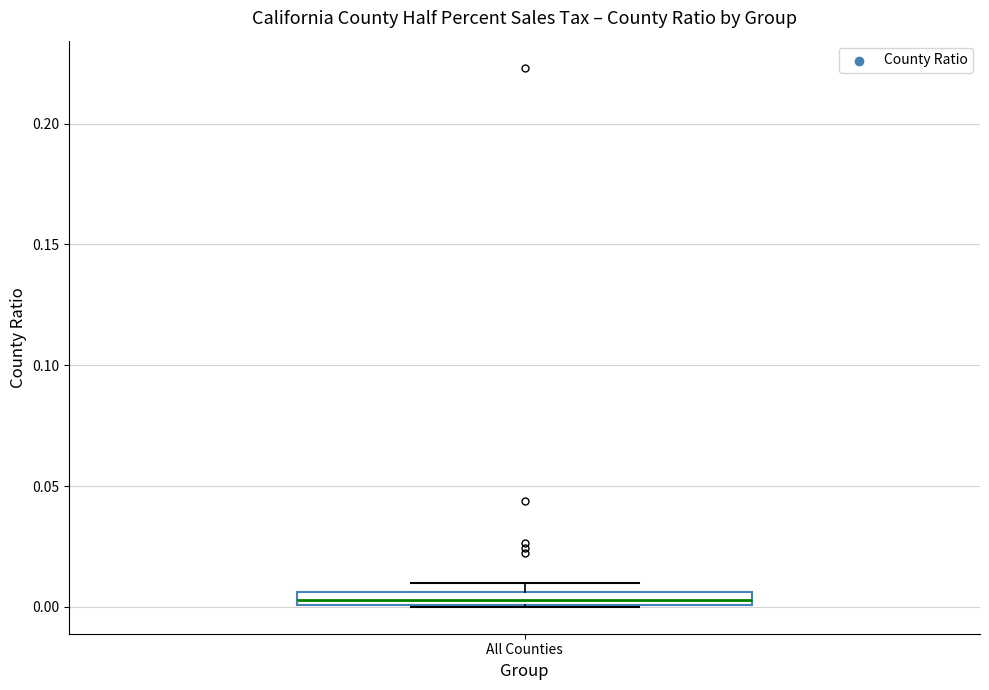

Where is the lower edge of the box for All Counties on the y-axis? The values are not printed on the chart, so give them approximately, as read against the axis.

0.000